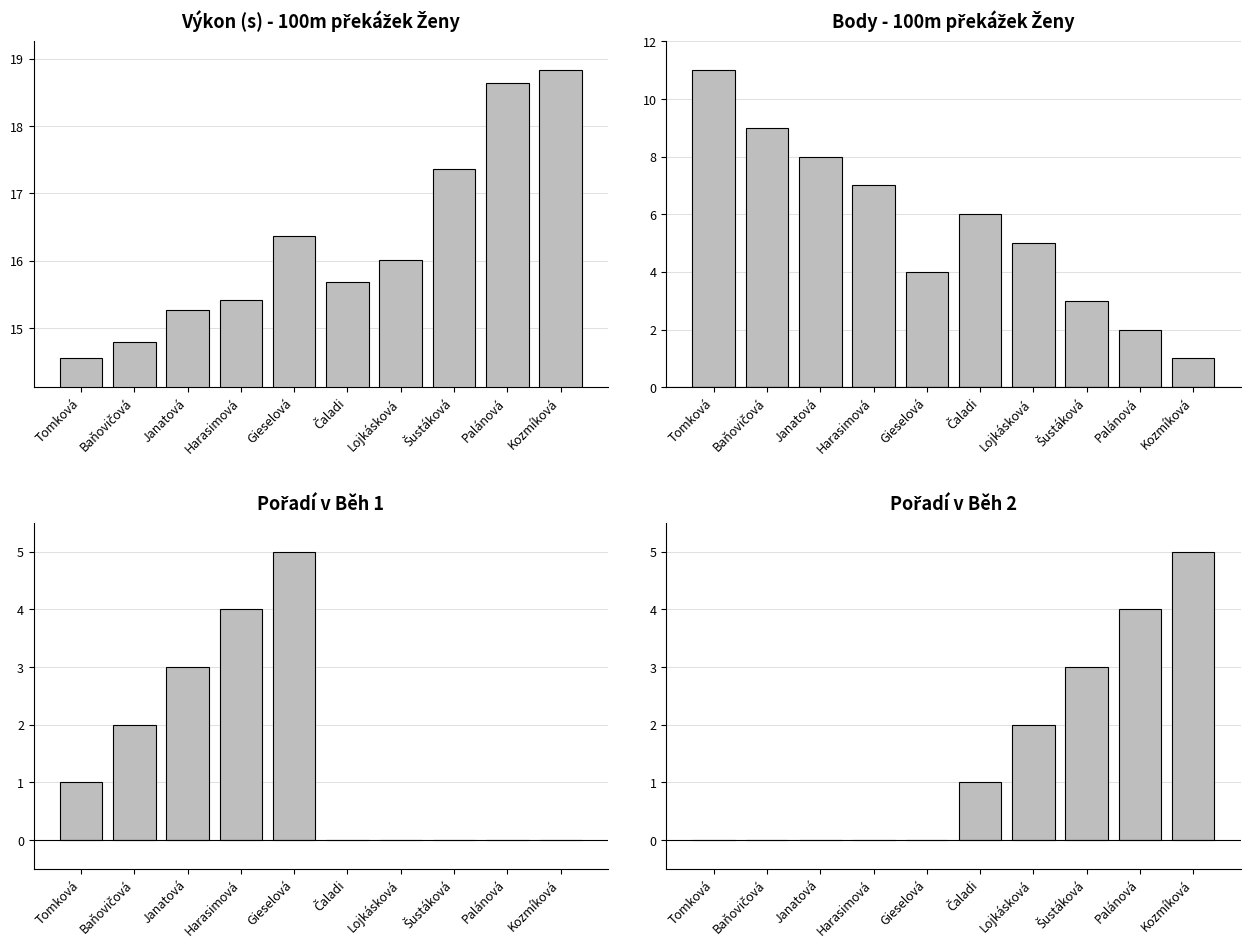

Count the number of data series in this chart.

4